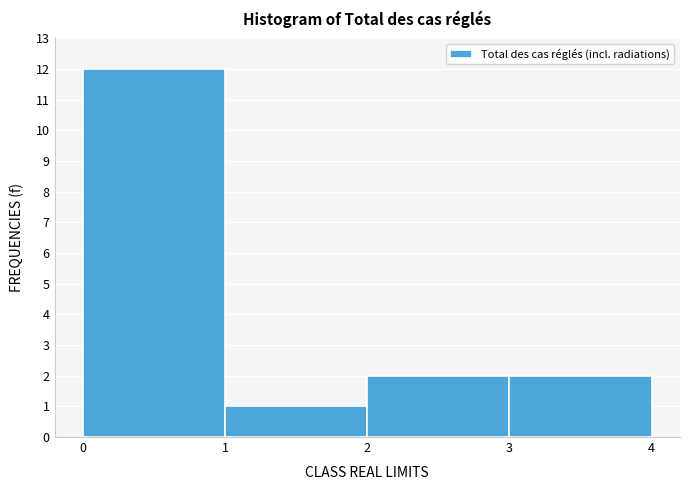

Reading left to right, transcribe this chart: for each bar, give the range it covers on the x-axis and its height. The values are not printed on the chart, so give them approximately, as read against the axis.

0 to 1: 12
1 to 2: 1
2 to 3: 2
3 to 4: 2